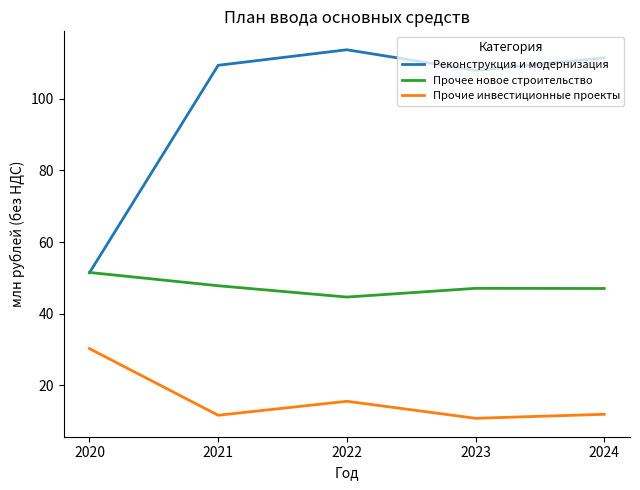

What is the difference between the highest and lowest values at 2024?

99.5